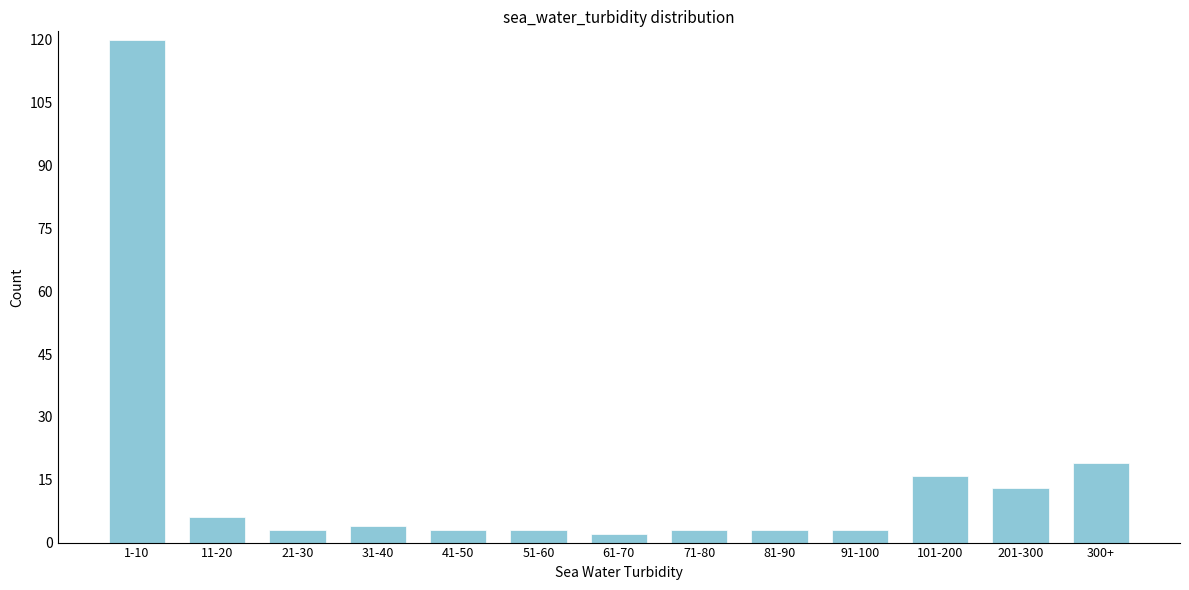

Reading left to right, what are all the values shown in this chart?

1-10=120	11-20=6	21-30=3	31-40=4	41-50=3	51-60=3	61-70=2	71-80=3	81-90=3	91-100=3	101-200=16	201-300=13	300+=19